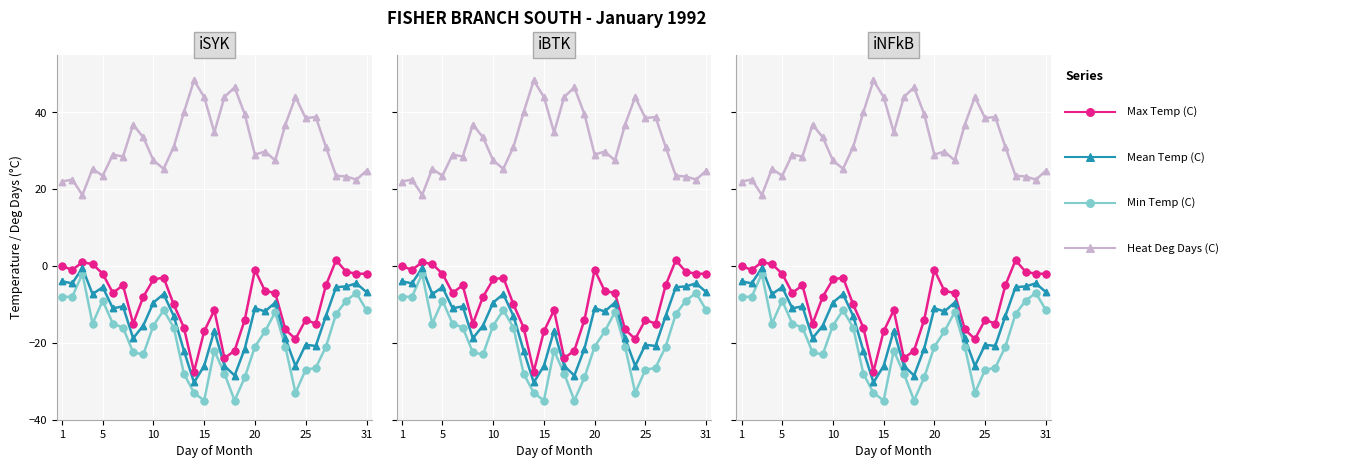

Which series reaches the minimum Y coordinate?

Min Temp (C)